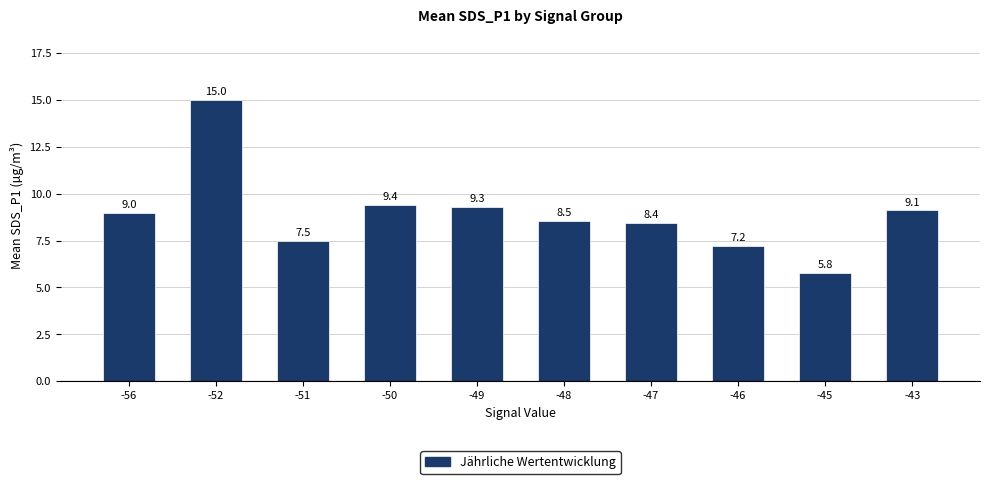

What is the value of the 4th bar from the left?

9.4